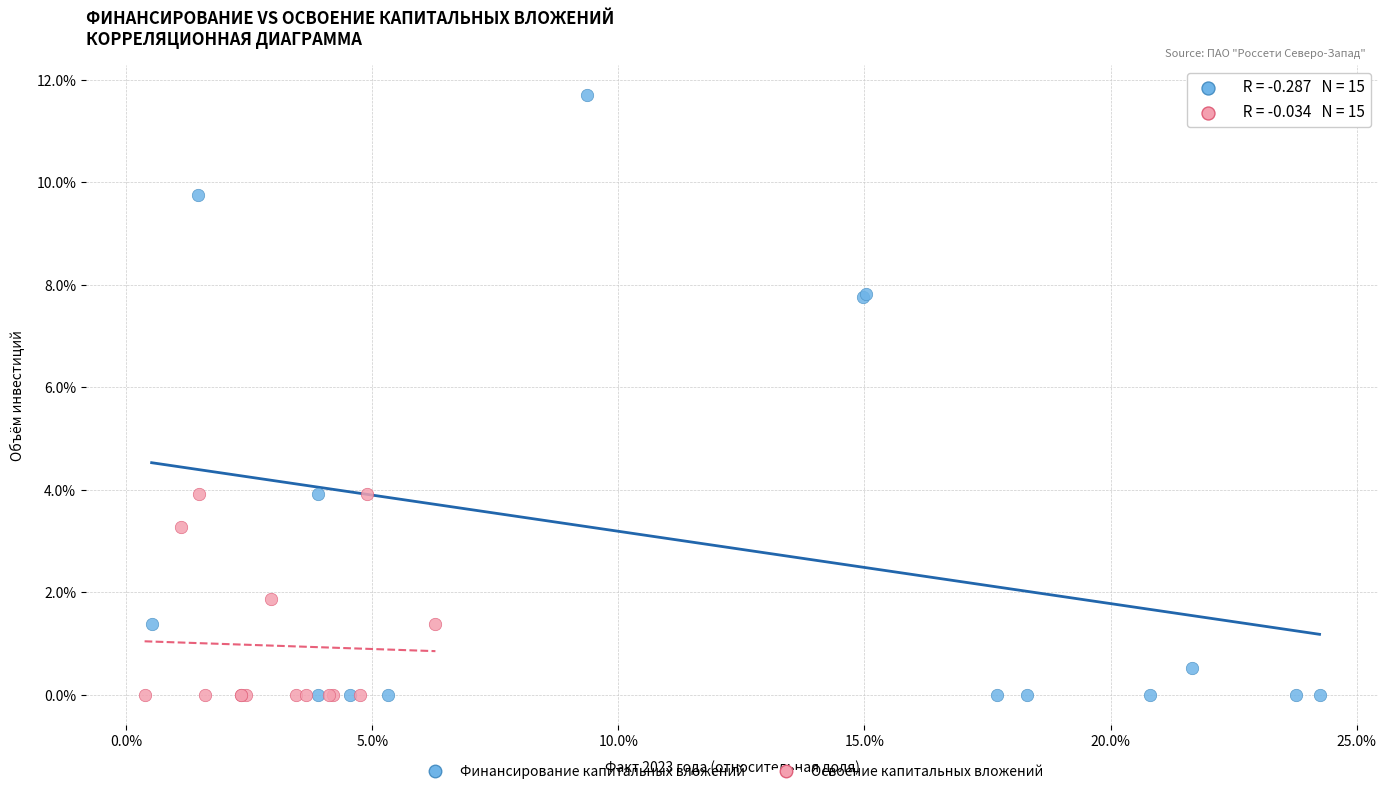

What are all the series names shown in the legend?

Финансирование капитальных вложений, Освоение капитальных вложений